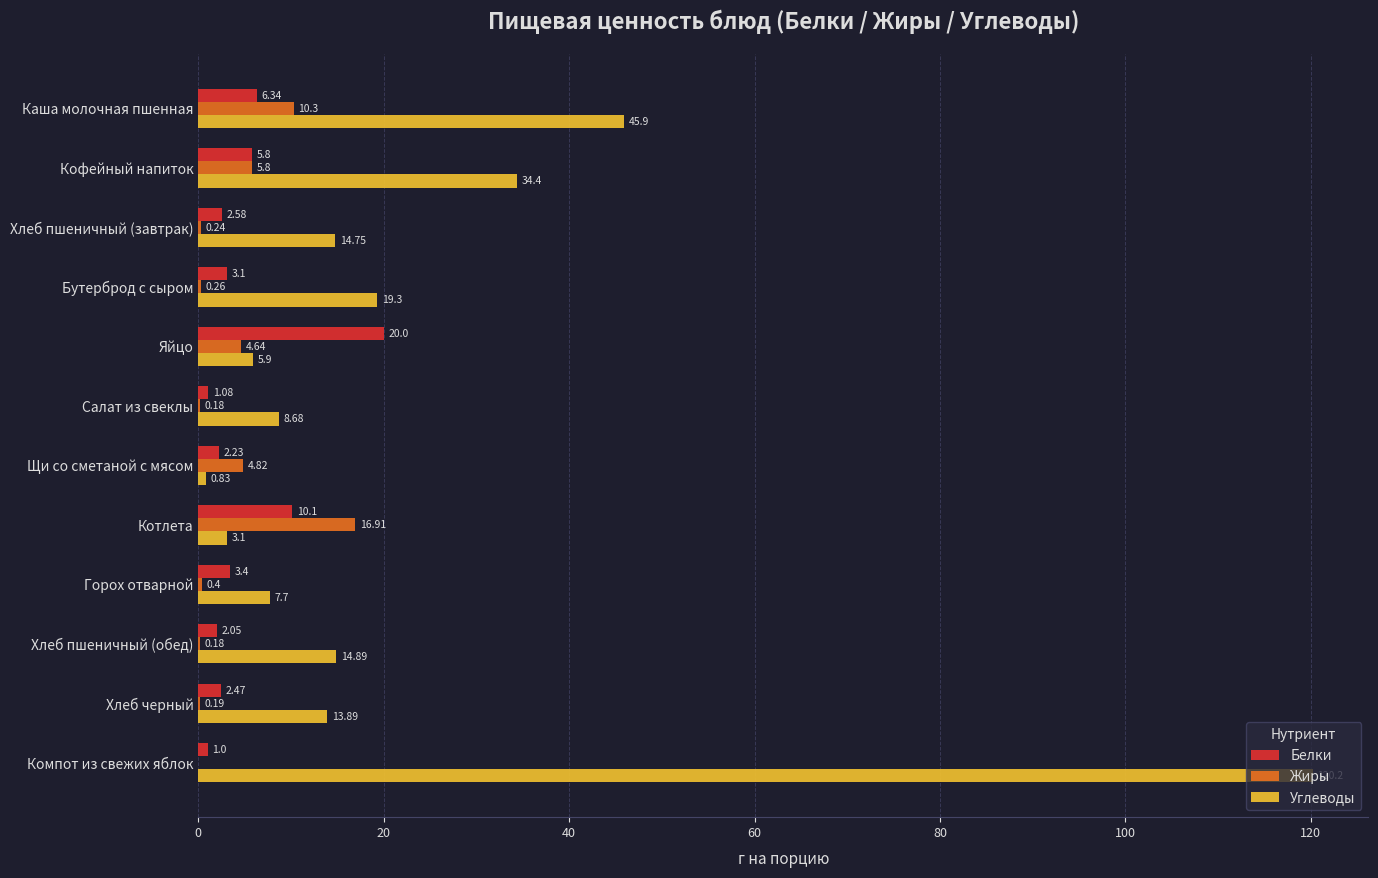

Which series has the largest total across all categories?

Углеводы